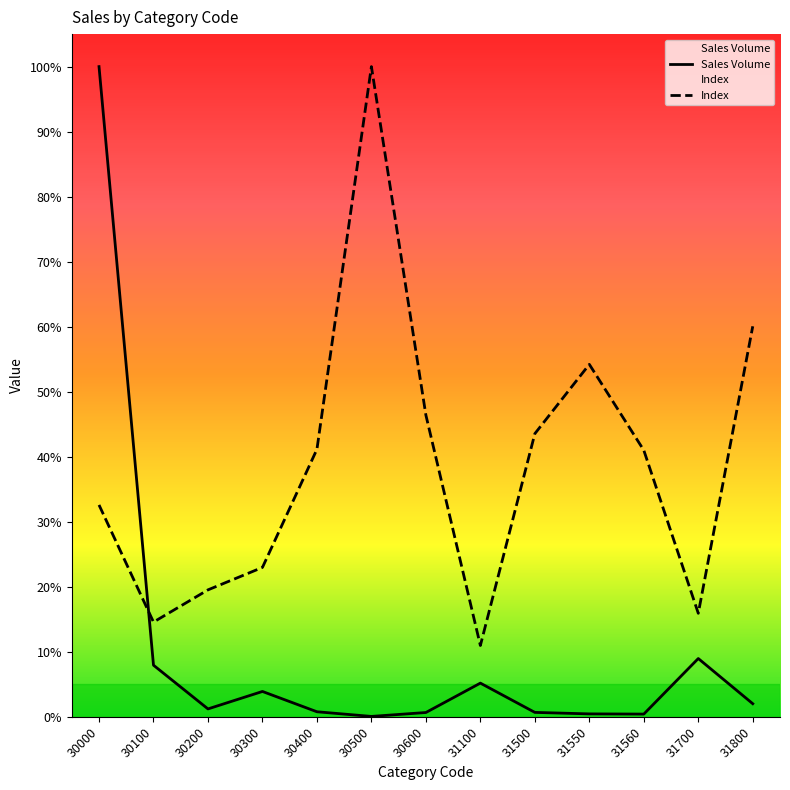

Which series has the largest total across all categories?

Index